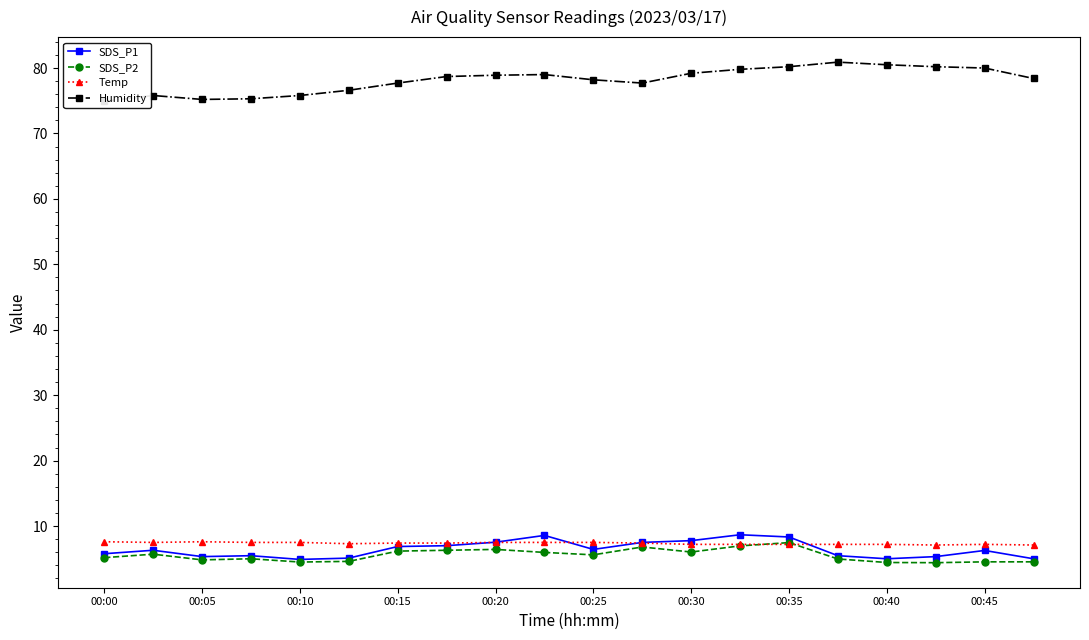

True or false: SDS_P2 has more than 2 interior local peaks.

True